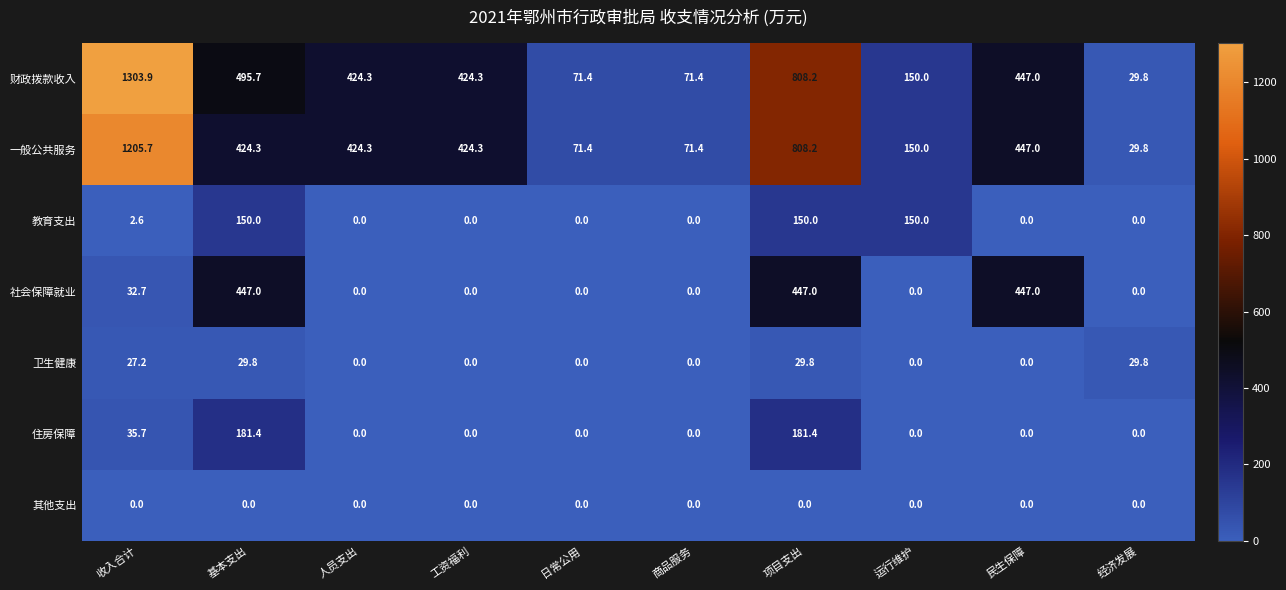

What is the difference between the maximum and minimum values in the 一般公共服务 series?

1175.9